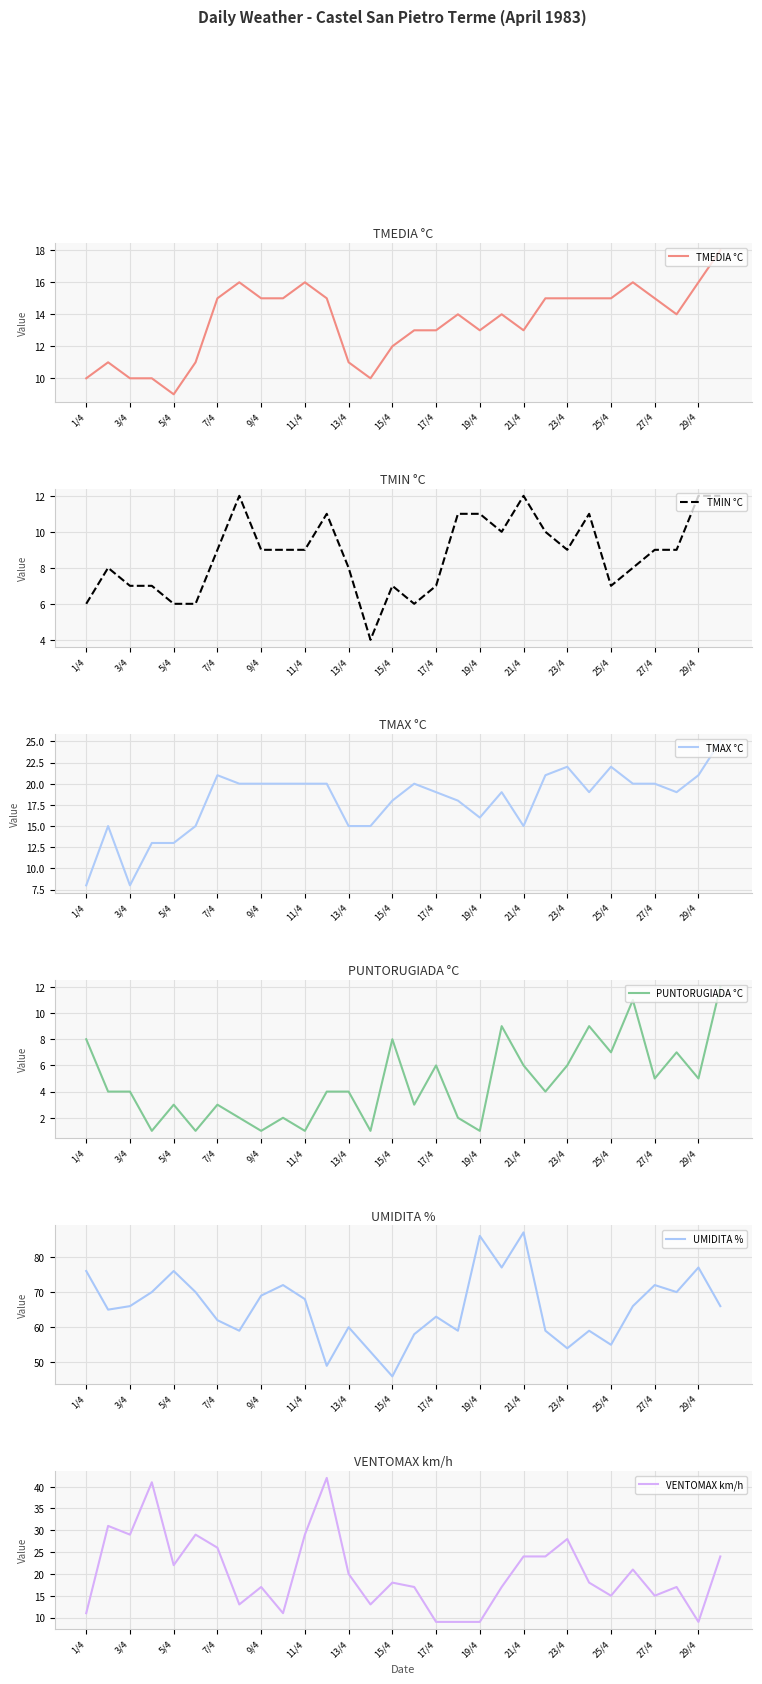

What is the lowest value of the TMEDIA °C series?

9